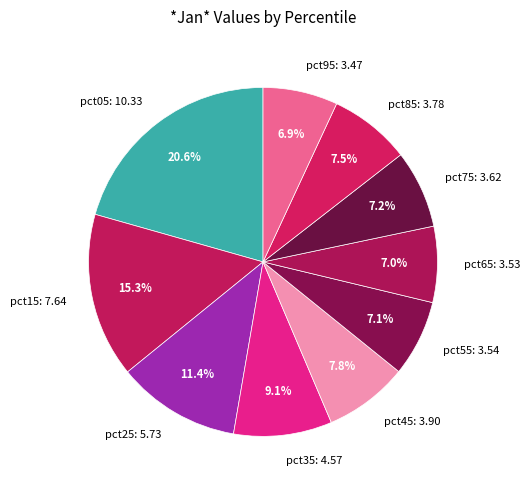

How many slices are in this pie chart?

10